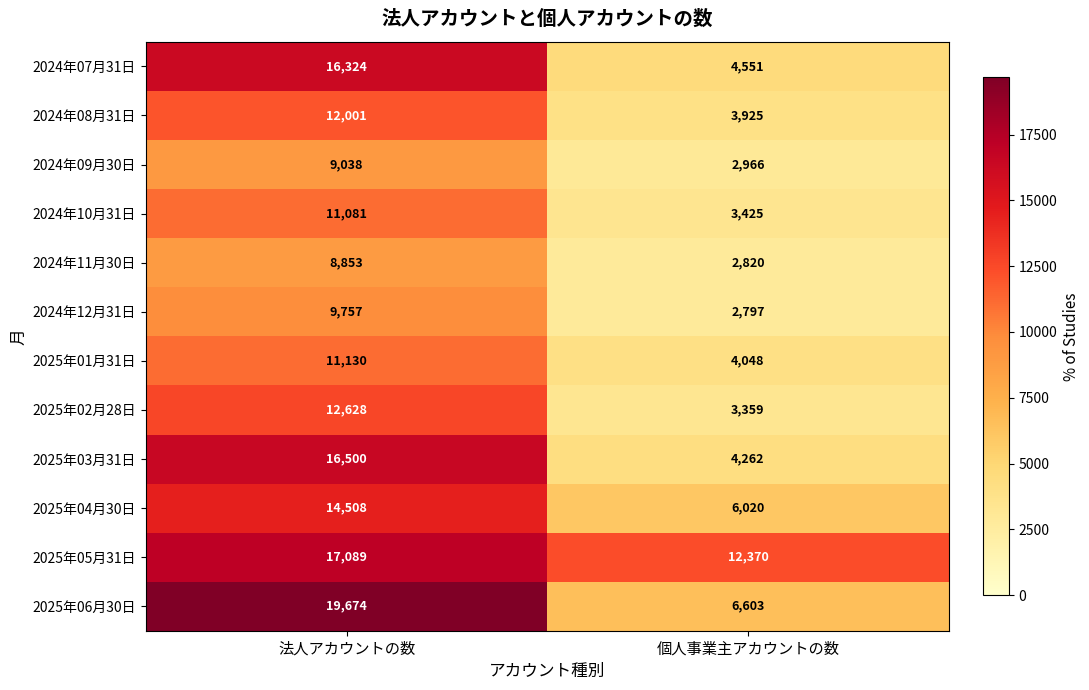

List the series in order of their peak value, lowest first.

2024年11月30日, 2024年09月30日, 2024年12月31日, 2024年10月31日, 2025年01月31日, 2024年08月31日, 2025年02月28日, 2025年04月30日, 2024年07月31日, 2025年03月31日, 2025年05月31日, 2025年06月30日